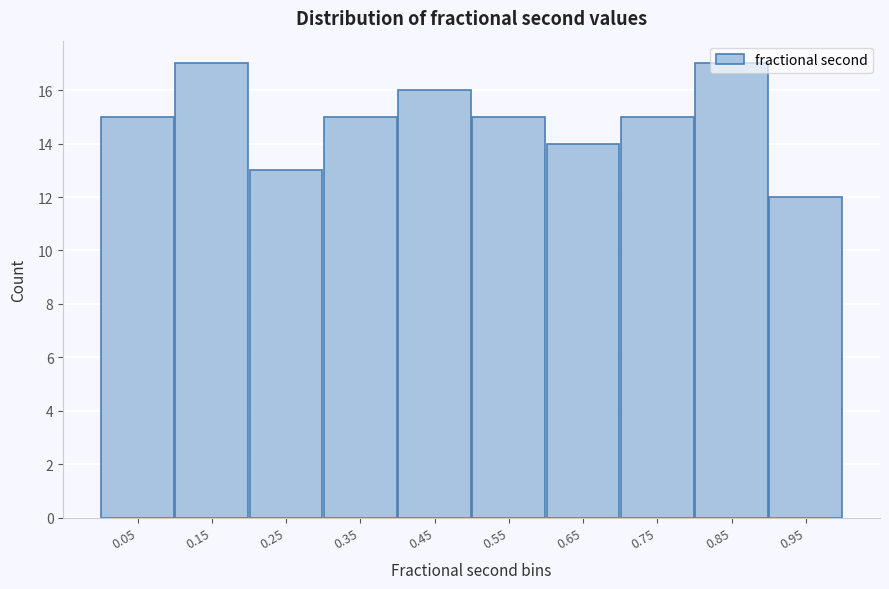

Reading left to right, list every bar in this chart as the range it spans on the x-axis followed by its height. The values are not printed on the chart, so give them approximately, as read against the axis.

0.0 to 0.1: 15
0.1 to 0.2: 17
0.2 to 0.3: 13
0.3 to 0.4: 15
0.4 to 0.5: 16
0.5 to 0.6: 15
0.6 to 0.7: 14
0.7 to 0.8: 15
0.8 to 0.9: 17
0.9 to 1.0: 12